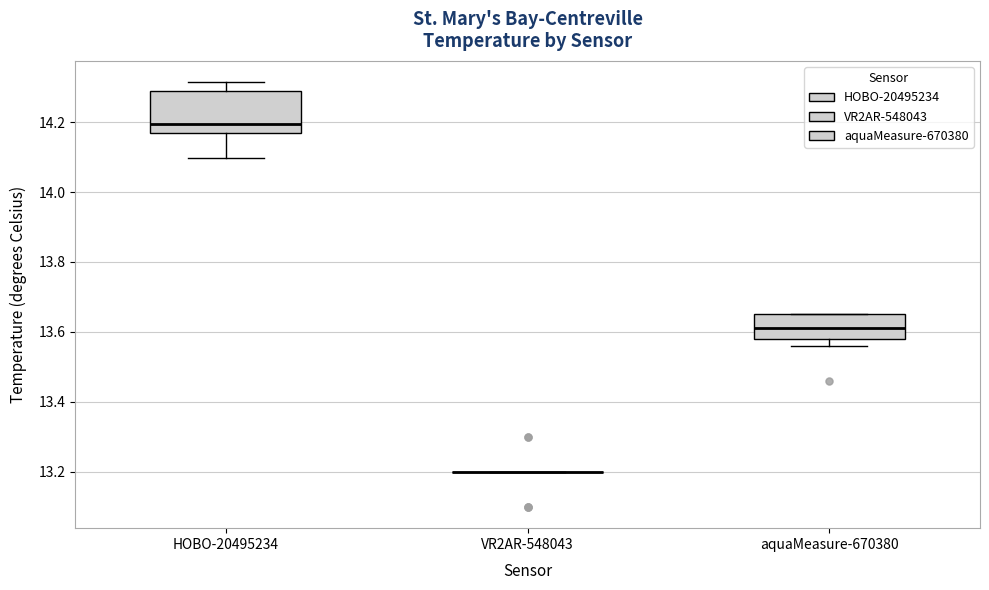

Reading left to right, transcribe this box plot: for each box, give where its median line is, the range the box spans, and where its two whiskers end, as read against the y-axis. The values are not printed on the chart, so give them approximately, as read against the axis.

HOBO-20495234: median 14.20, box 14.18 to 14.30, whiskers 14.10 to 14.32
VR2AR-548043: box collapsed to a line at 13.20, whiskers 13.20 to 13.20
aquaMeasure-670380: median 13.62, box 13.58 to 13.66, whiskers 13.56 to 13.66